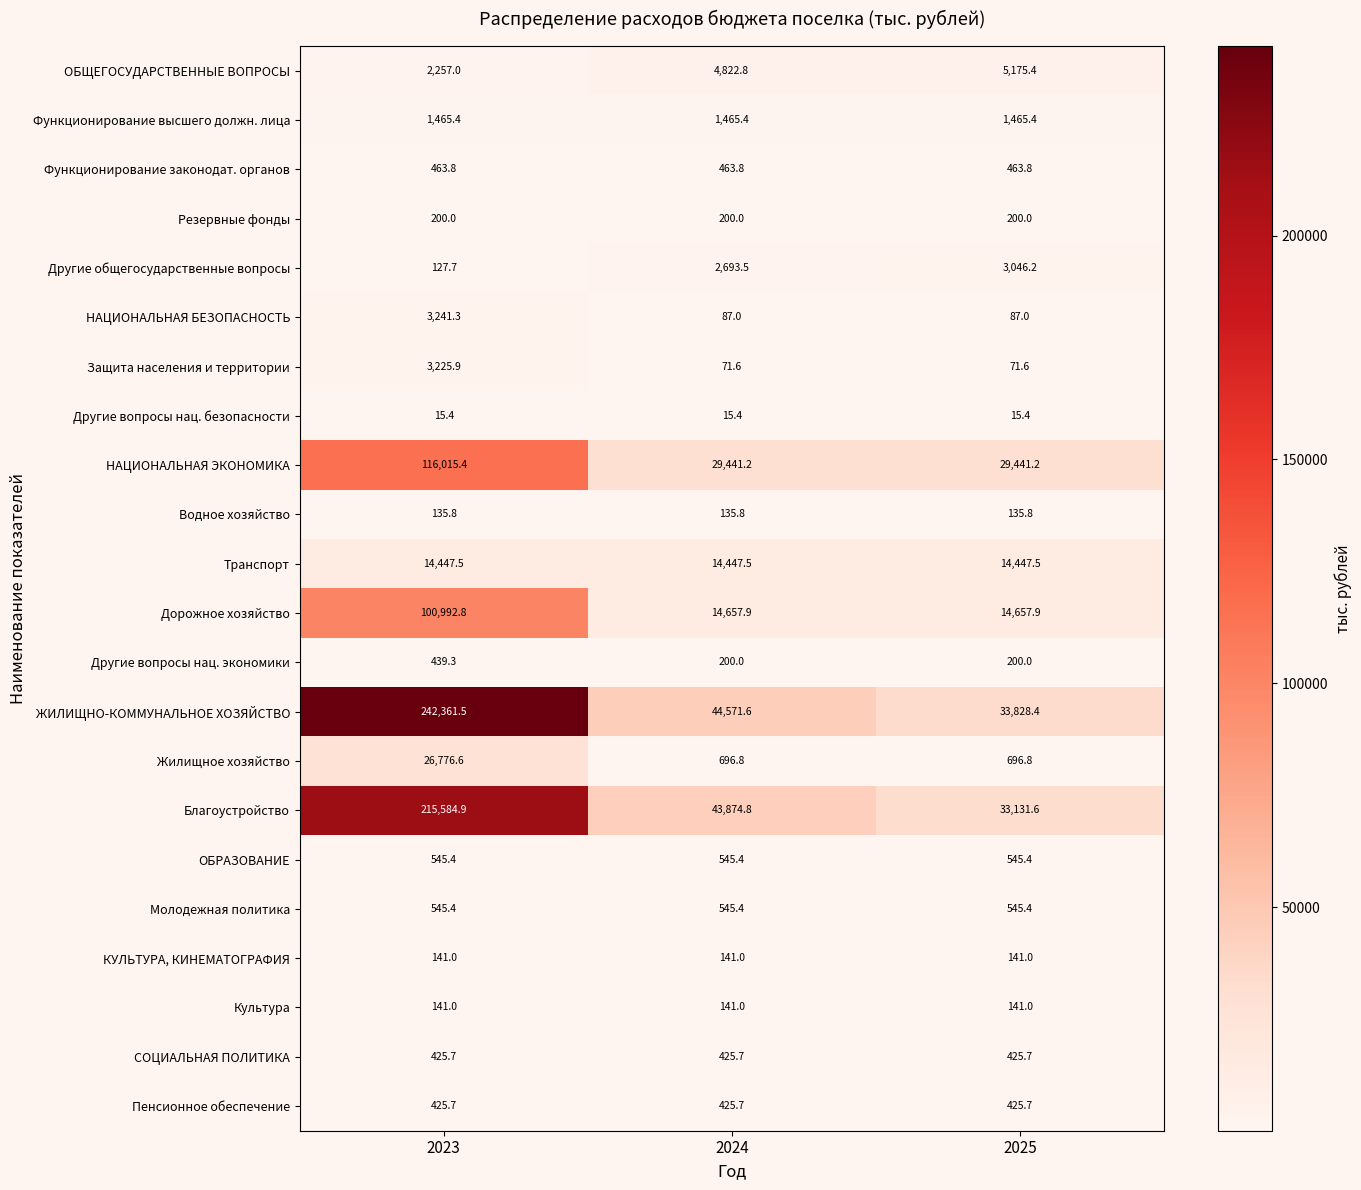

What is the difference between the highest and lowest values at 2025?

33813.0